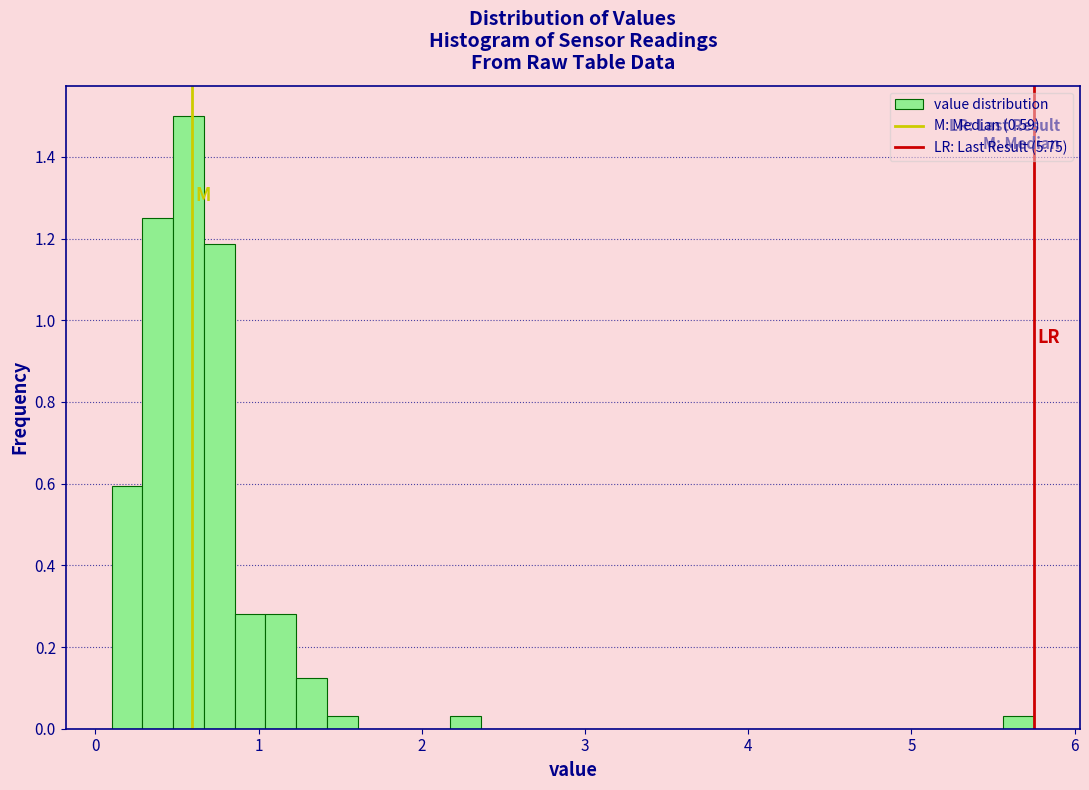

Read against the x-axis, roughly where is the centre of the tallest bar?

0.6